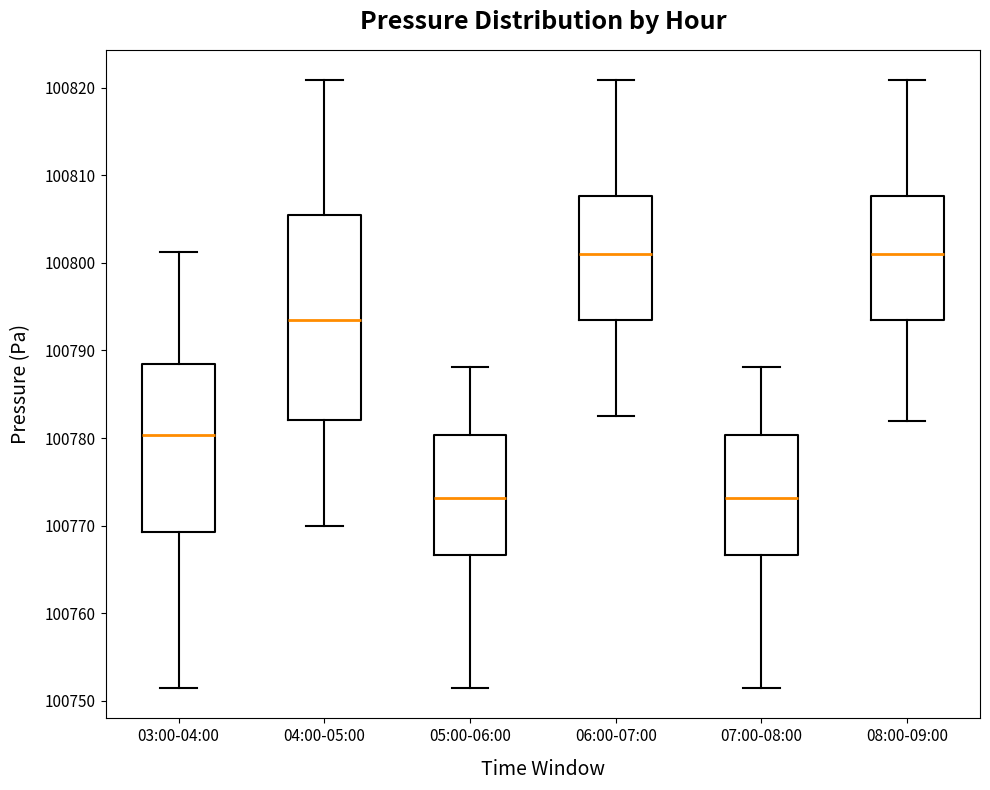

Where does the upper whisker of the box for 04:00-05:00 end on the y-axis? The values are not printed on the chart, so give them approximately, as read against the axis.

100821